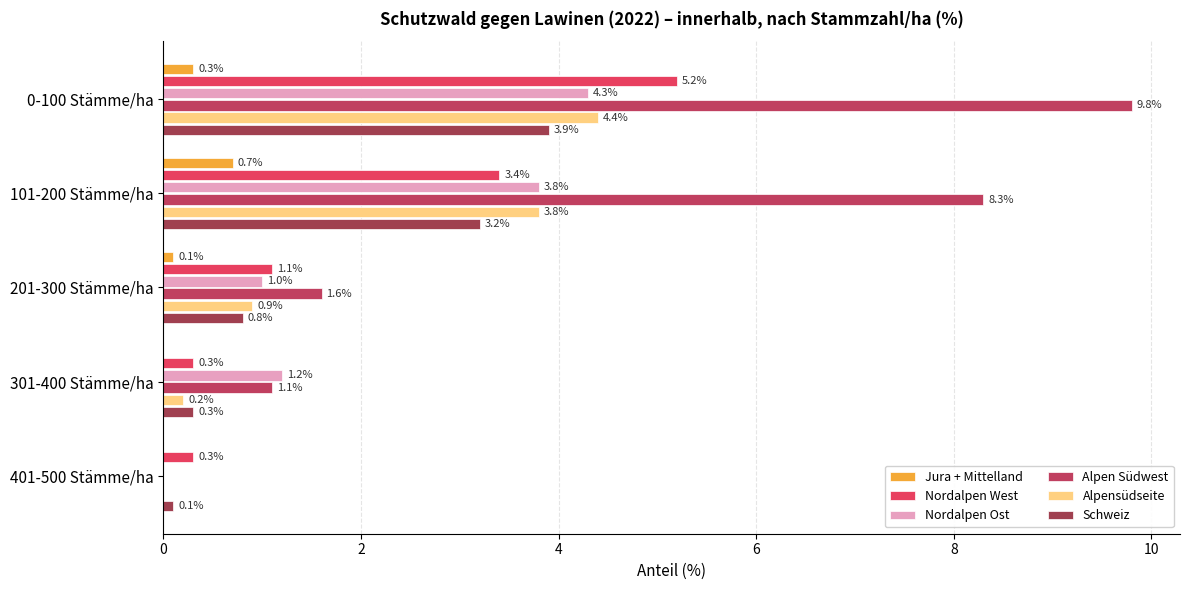

How many data points does each series have?

5